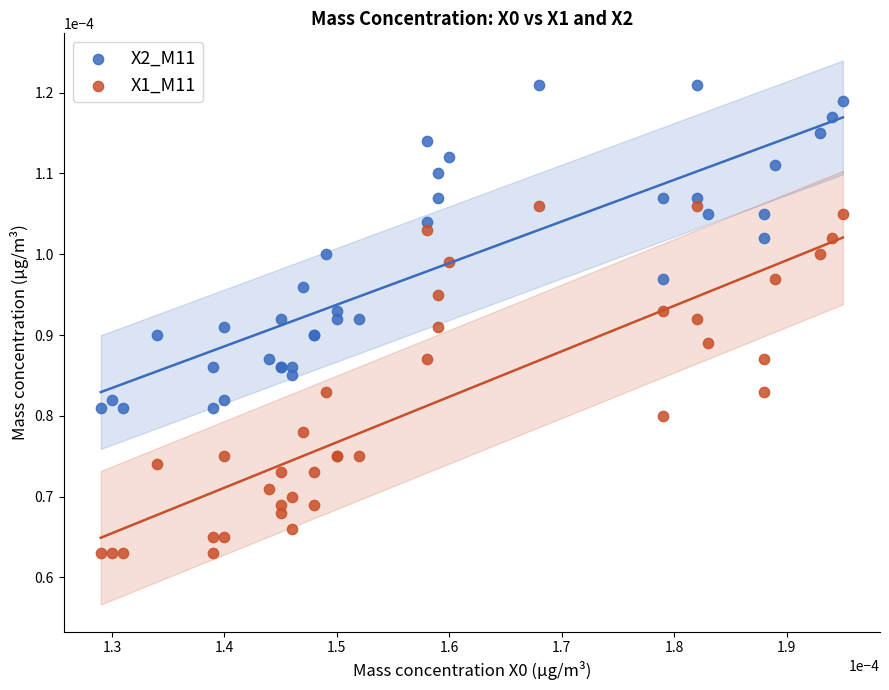

Which series has the largest Y range (max minus min)?

X1_M11